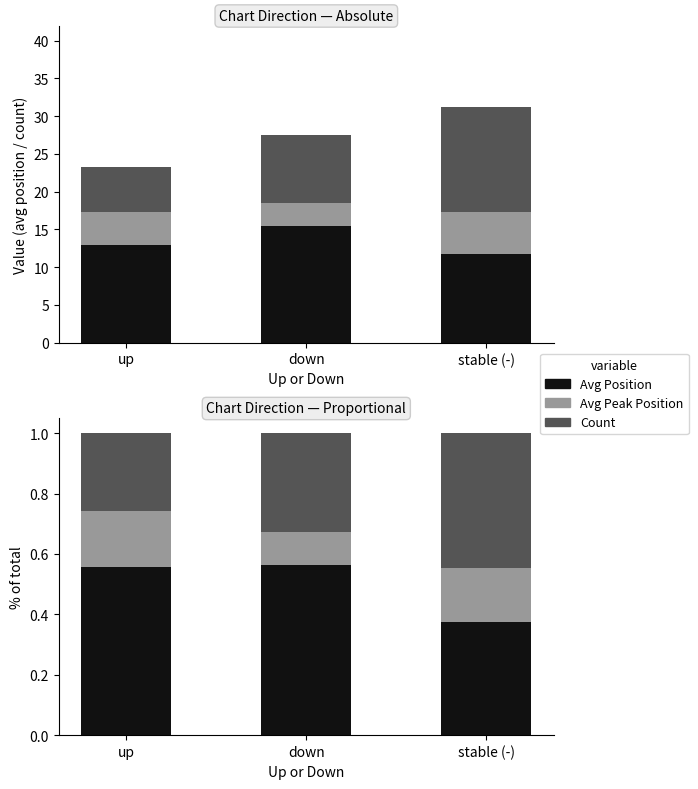

Rank the series at down from lowest to highest value.

Avg Peak Position, Count, Avg Position